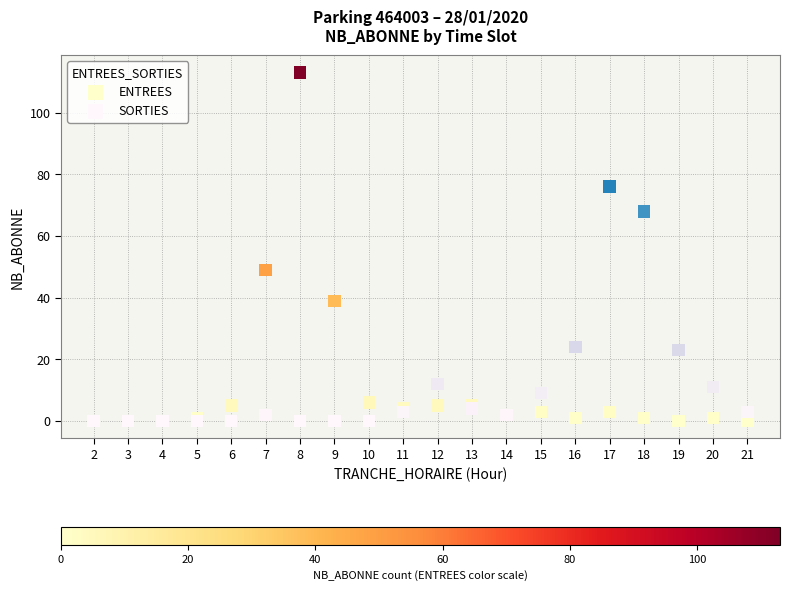

Which series has the widest spread of Y values?

ENTREES